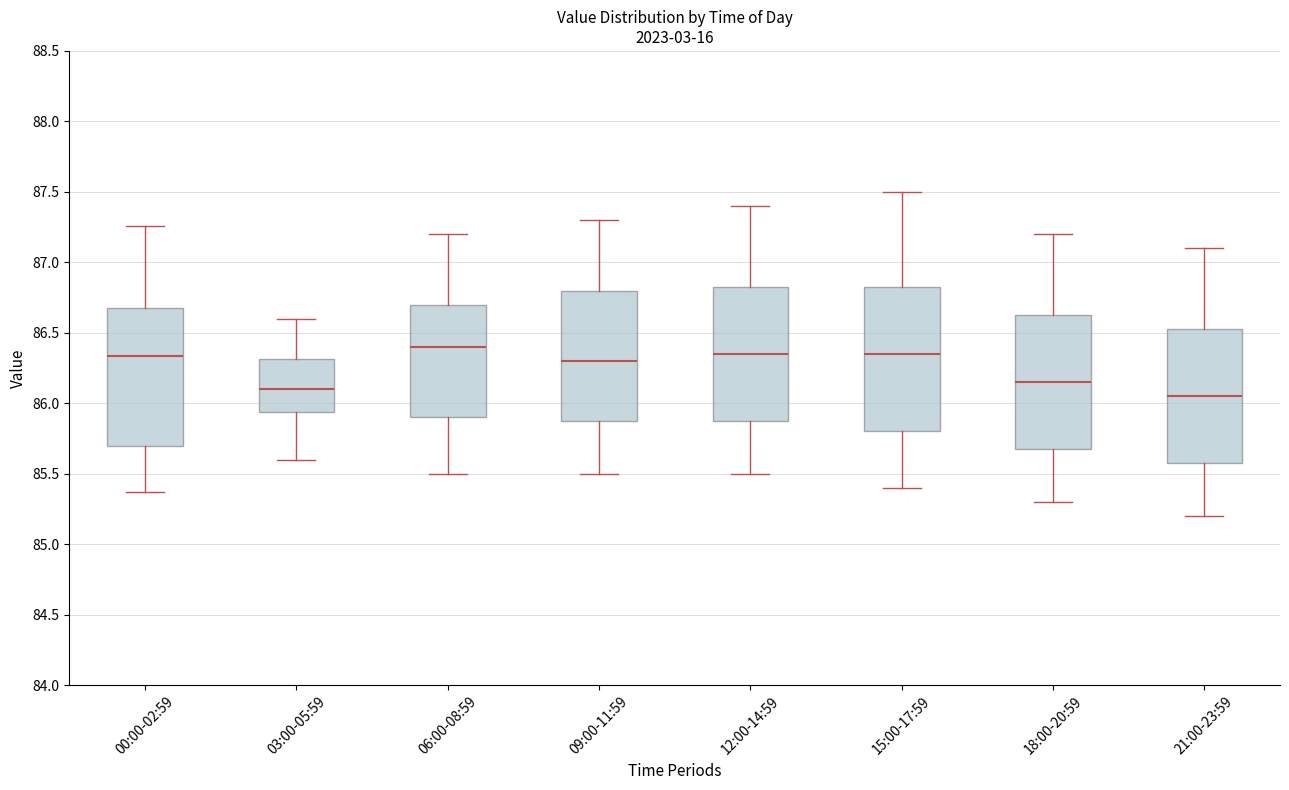

Which box is the tallest, from its lower edge to its upper edge?

15:00-17:59